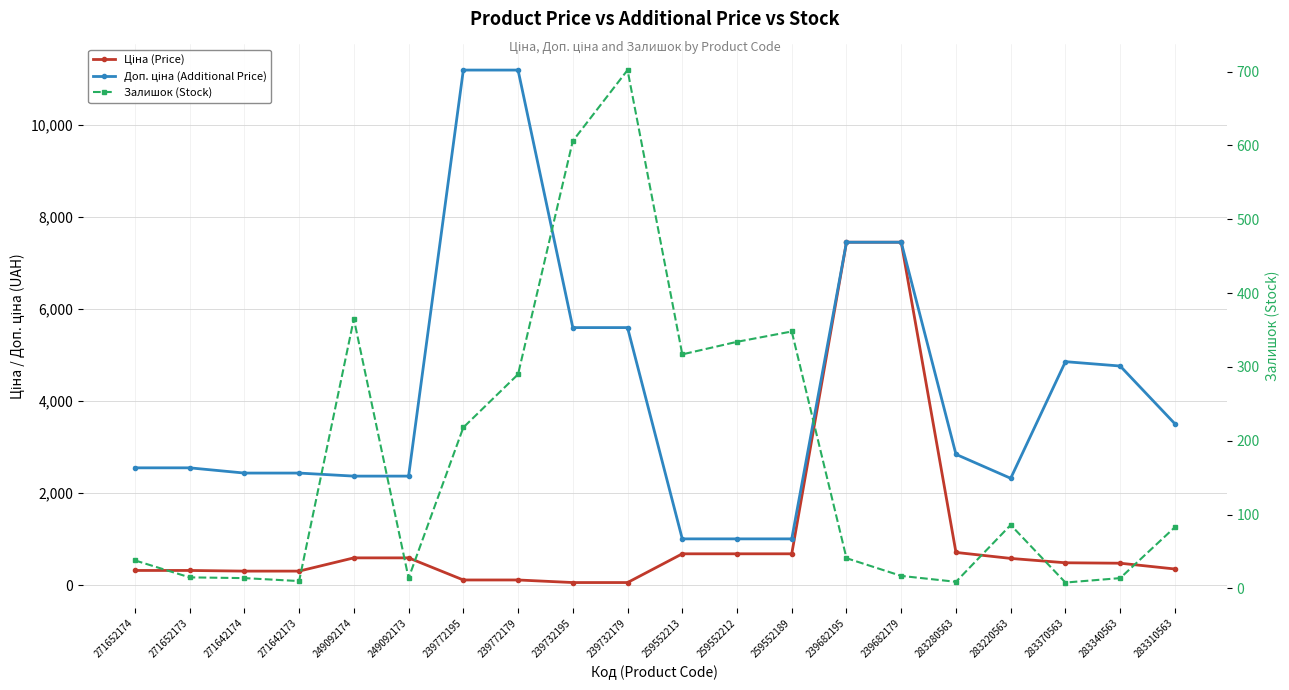

Does the chart have visible grid lines?

Yes